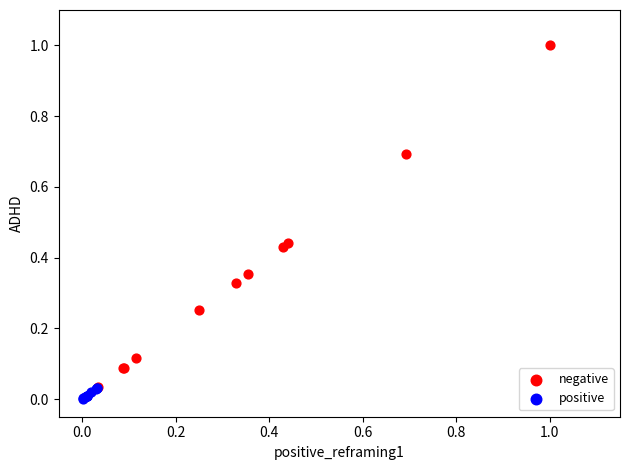

Which series has the widest spread of Y values?

negative